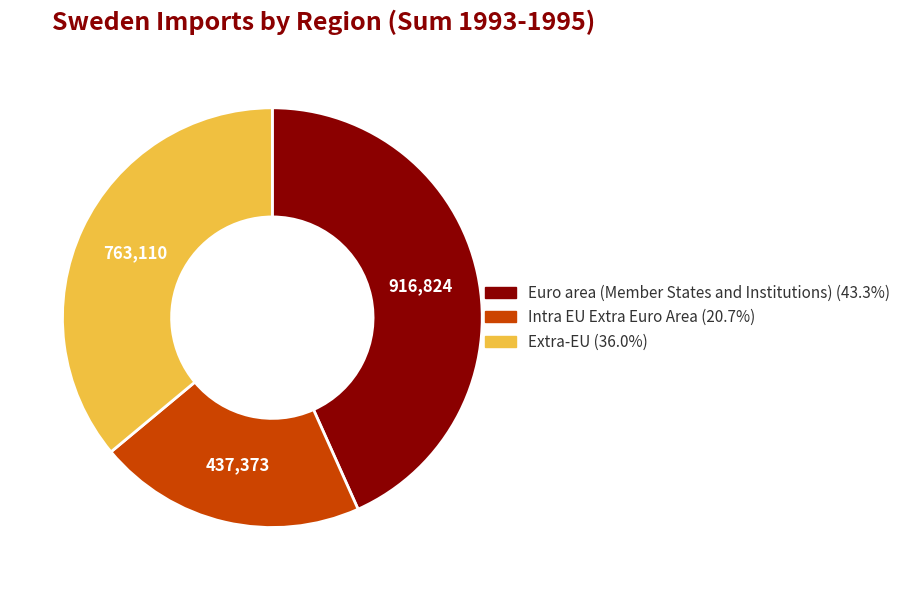

Does any single category account for the majority?

No